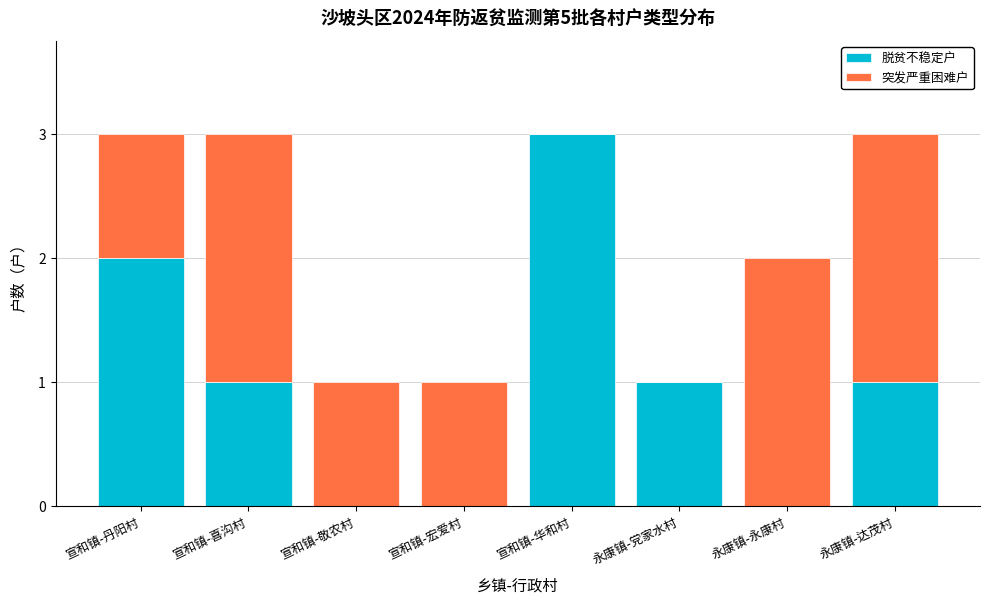

At which label does 脱贫不稳定户 reach its peak?

宣和镇-华和村